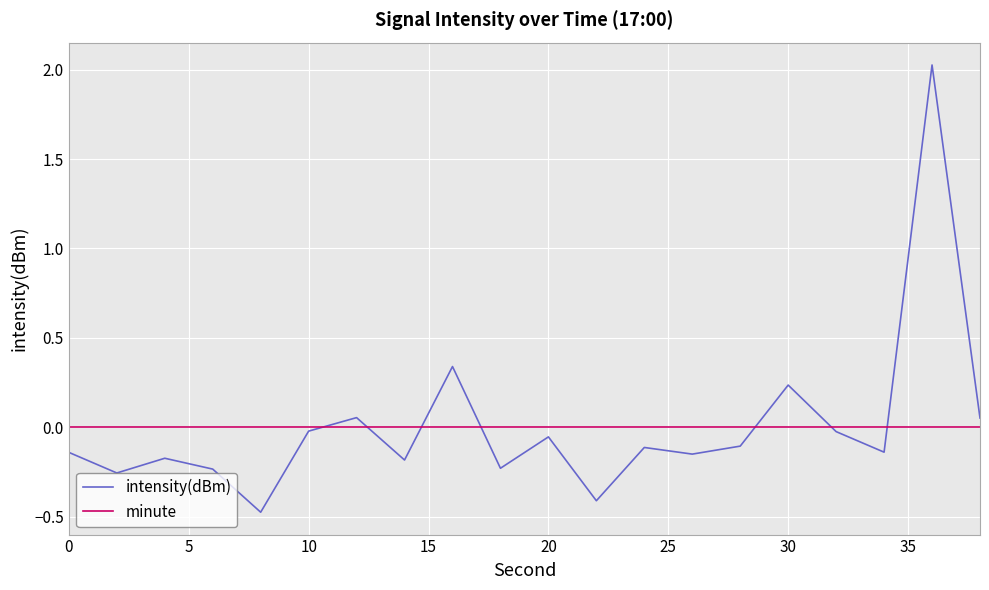

How many intersections are there between minute and intensity(dBm)?

7